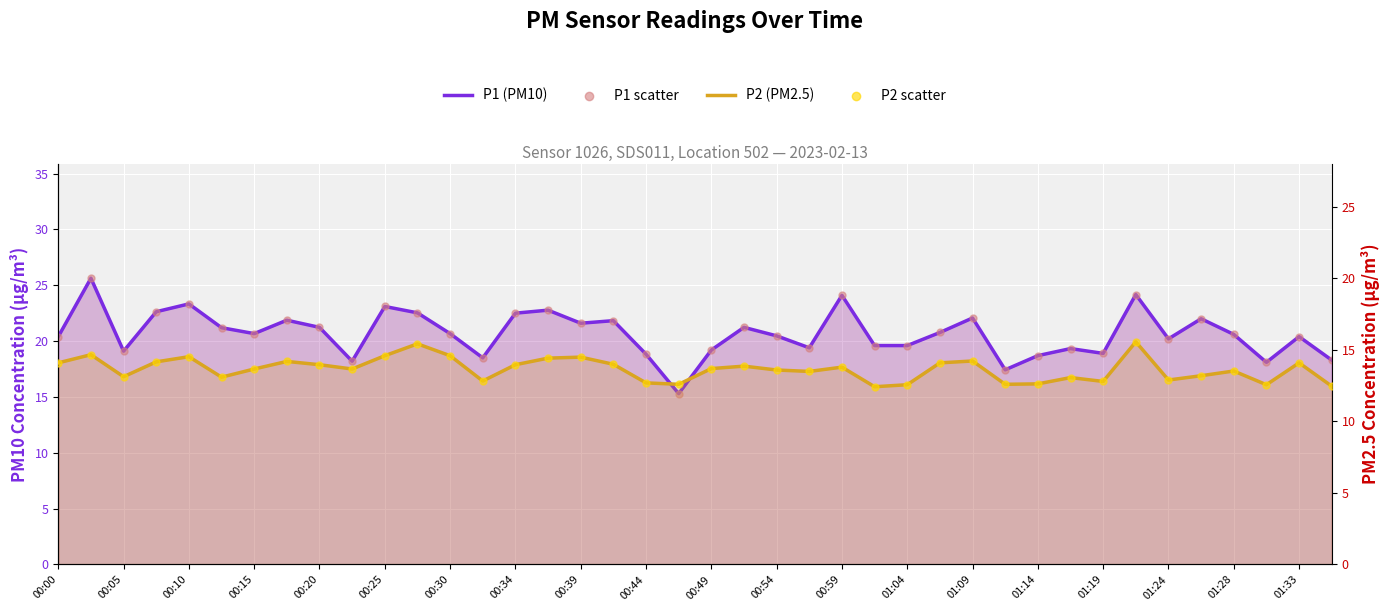

Which series has the largest Y range (max minus min)?

P1 (PM10)